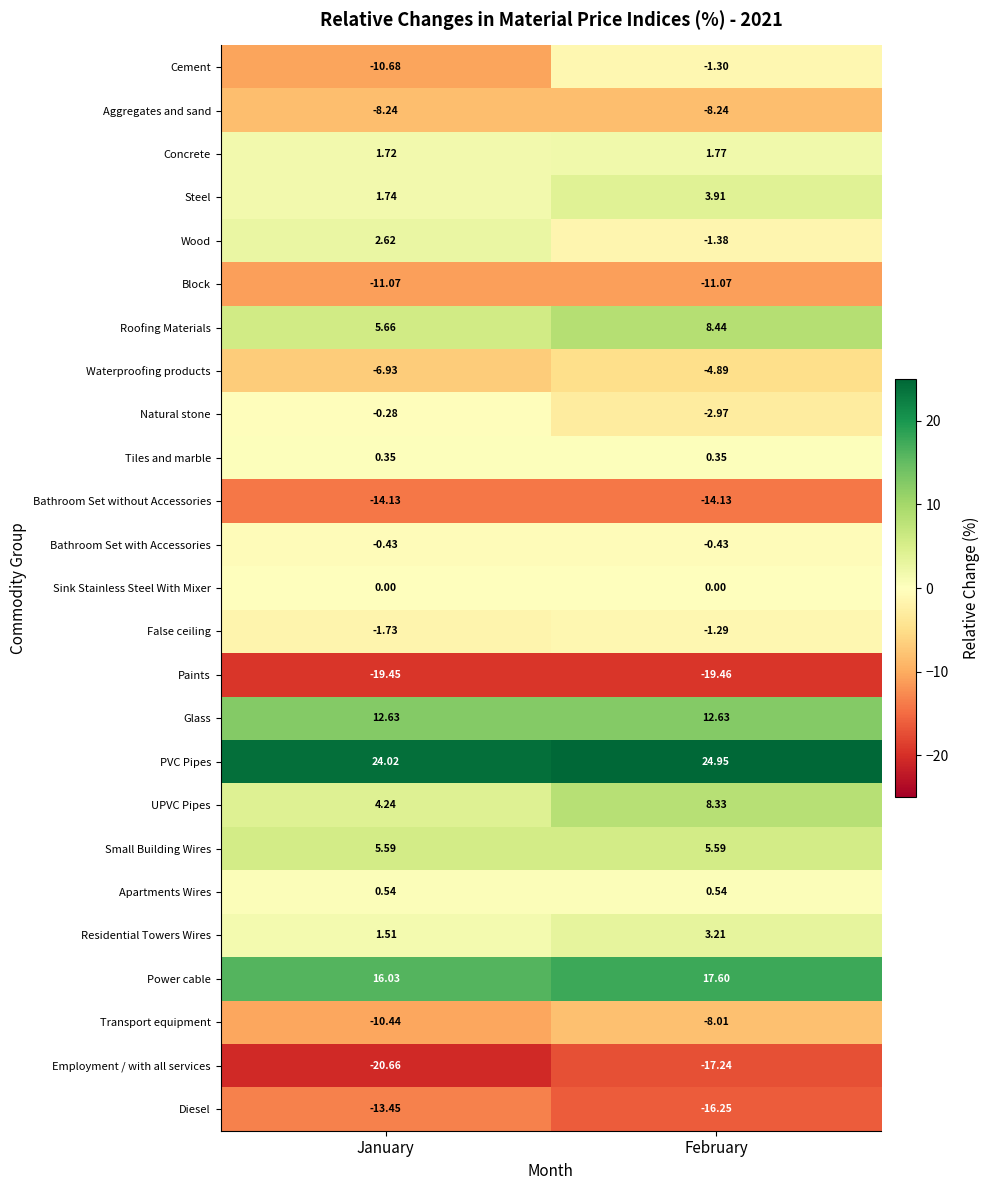

List the labels in order of Residential Towers Wires value, largest first.

February, January